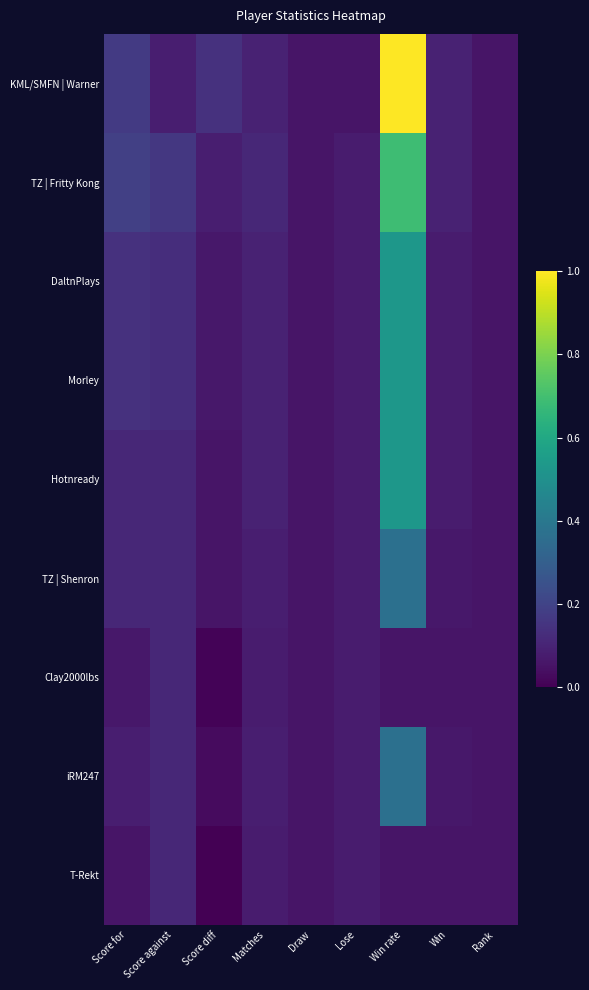

At how many categories does at least one series exceed 0?

9